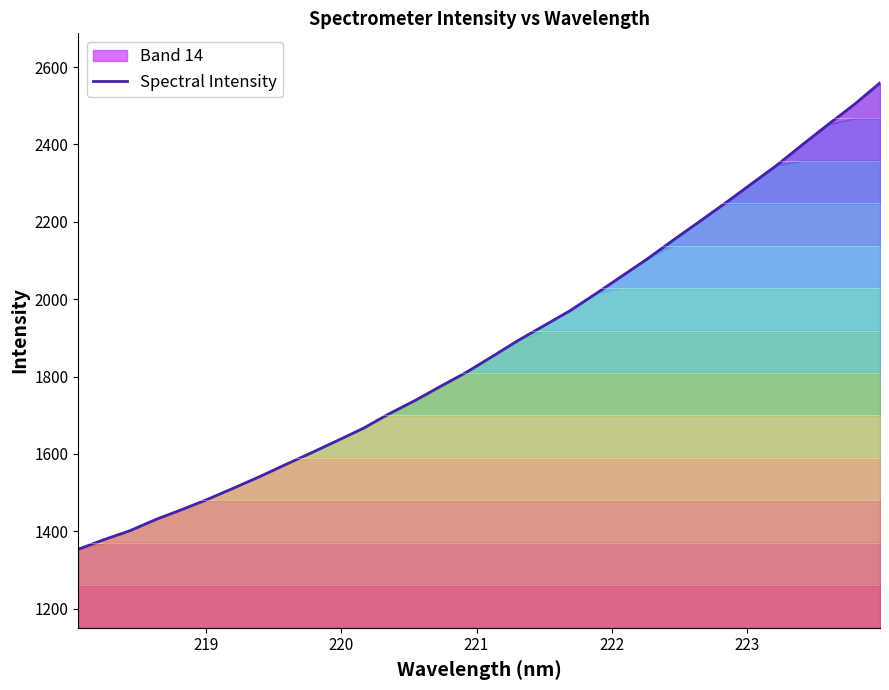

How many lines are shown in the chart?

1